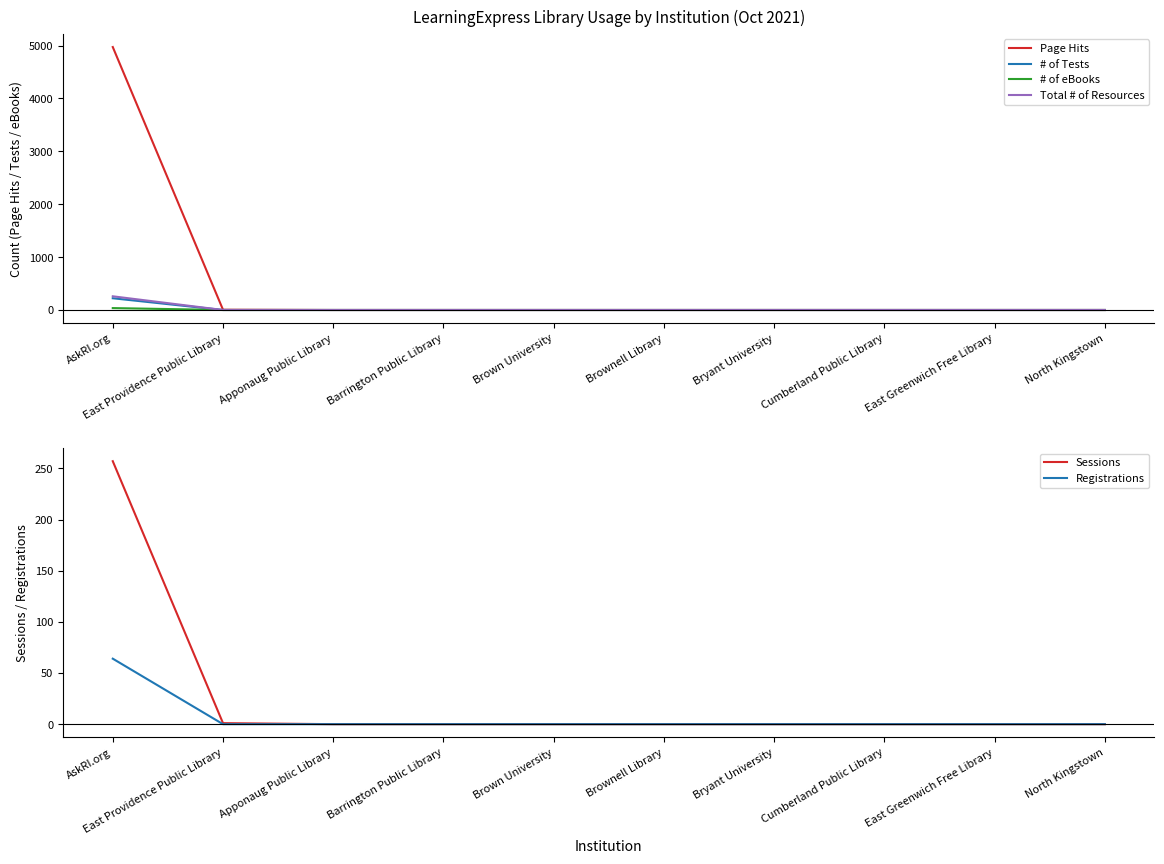

Between Bryant University and Cumberland Public Library, which series saw the biggest shift?

Page Hits